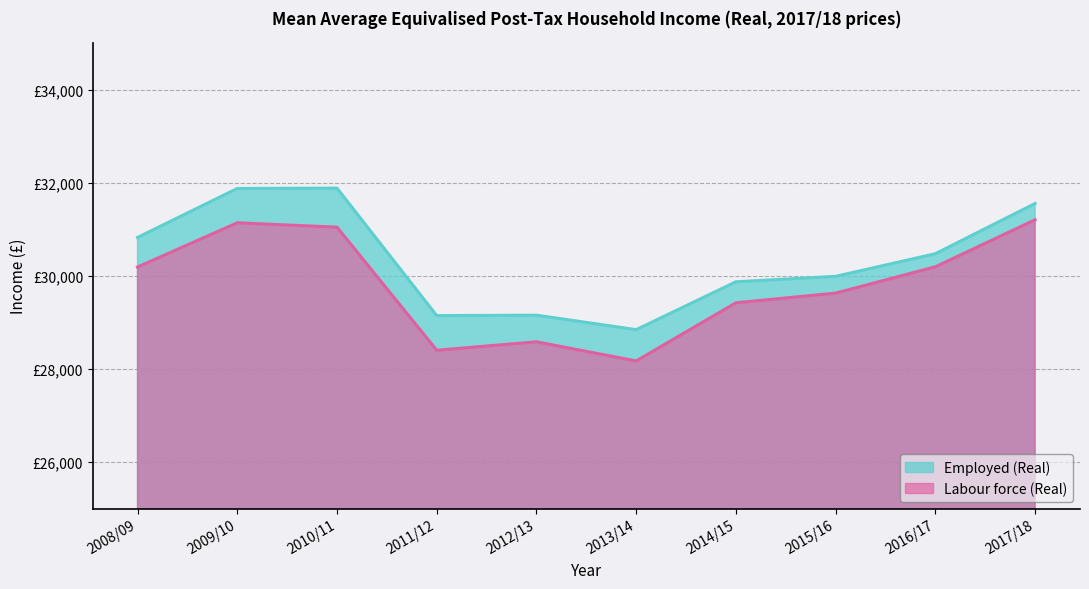

How many values in the Employed (Real) series are below 30474?

5